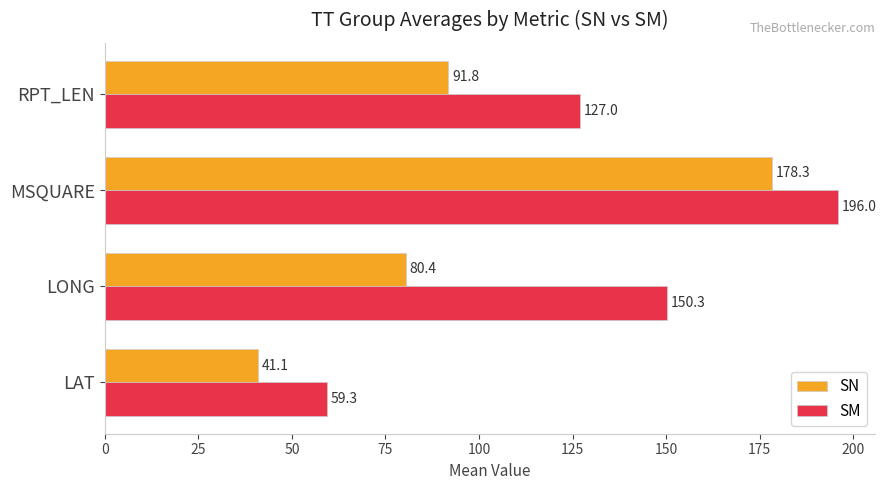

Which series has the largest total across all categories?

SM